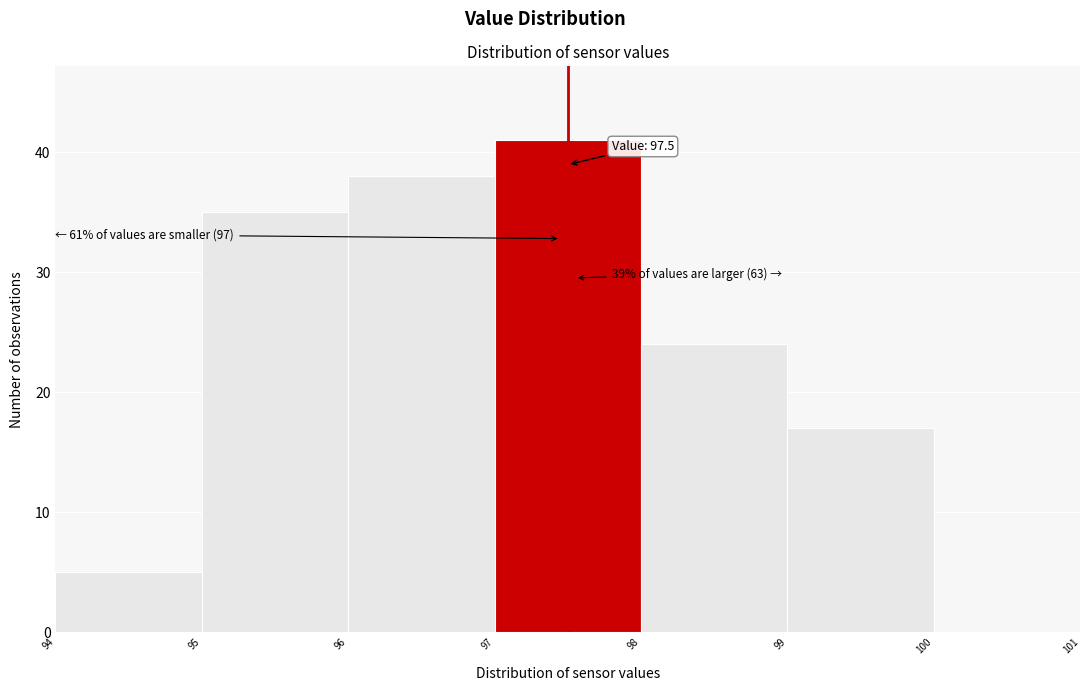

Over which range of the x-axis is the bar tallest?

97 to 98